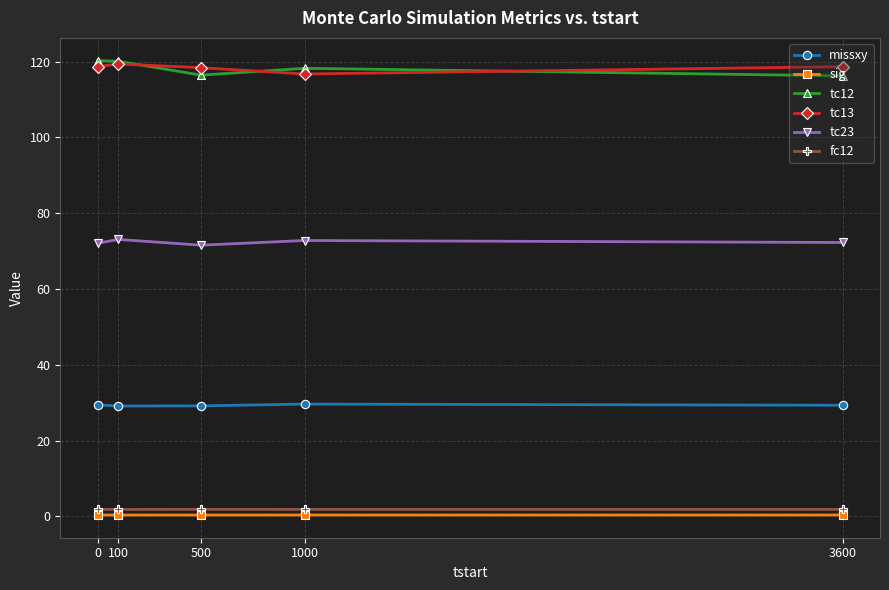

The value of tc23 at 500 is 103.7. True or false?

False